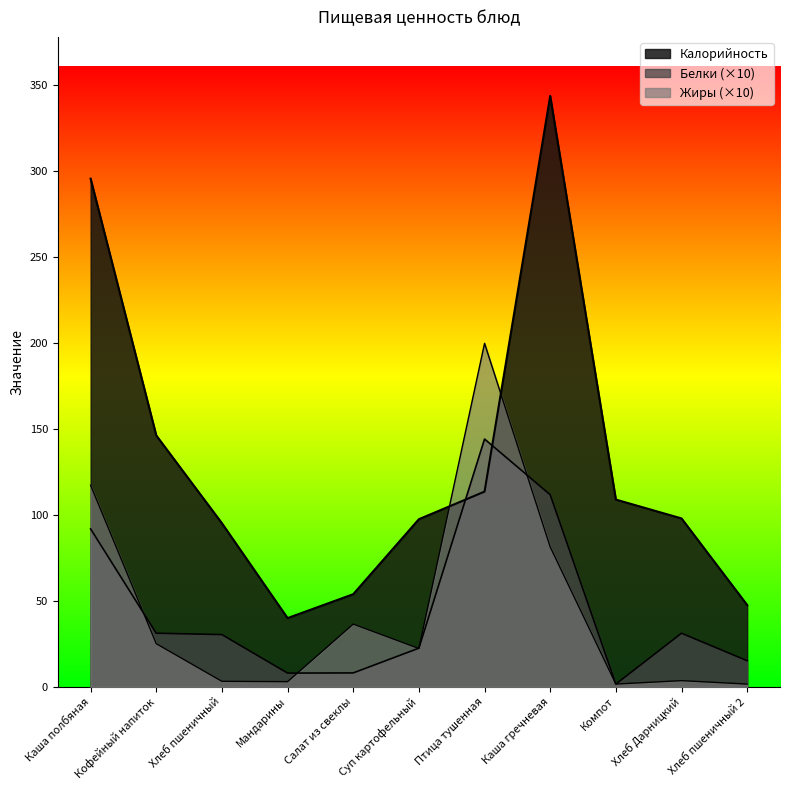

Between which two adjacent categories do Калорийность and Жиры first intersect?

Суп картофельный and Птица тушенная